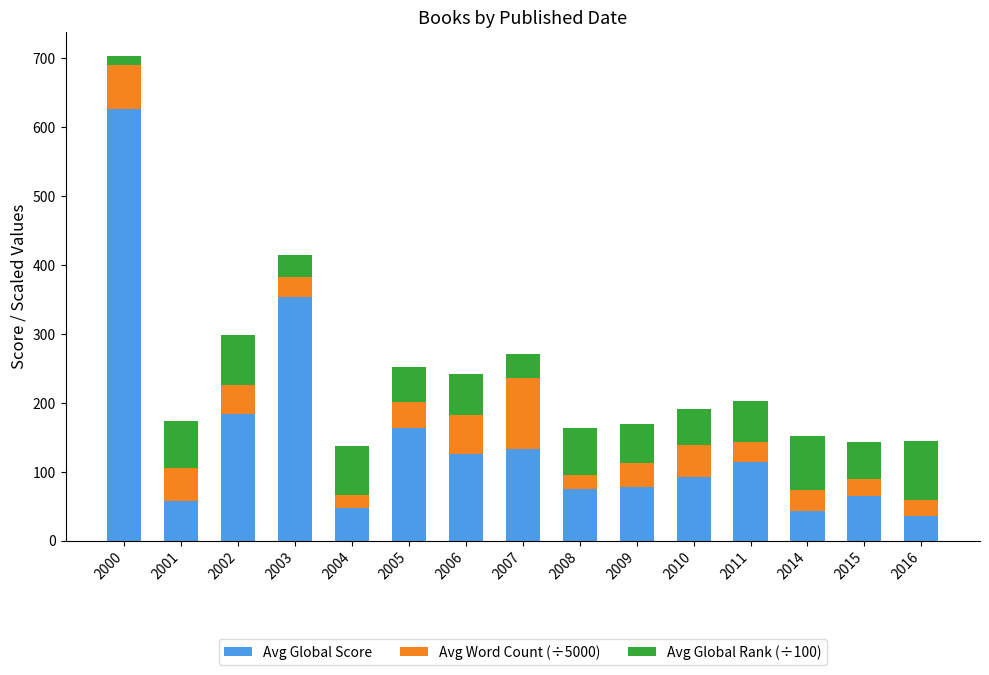

True or false: Avg Global Score has a value of 297.5 at 2002.

False